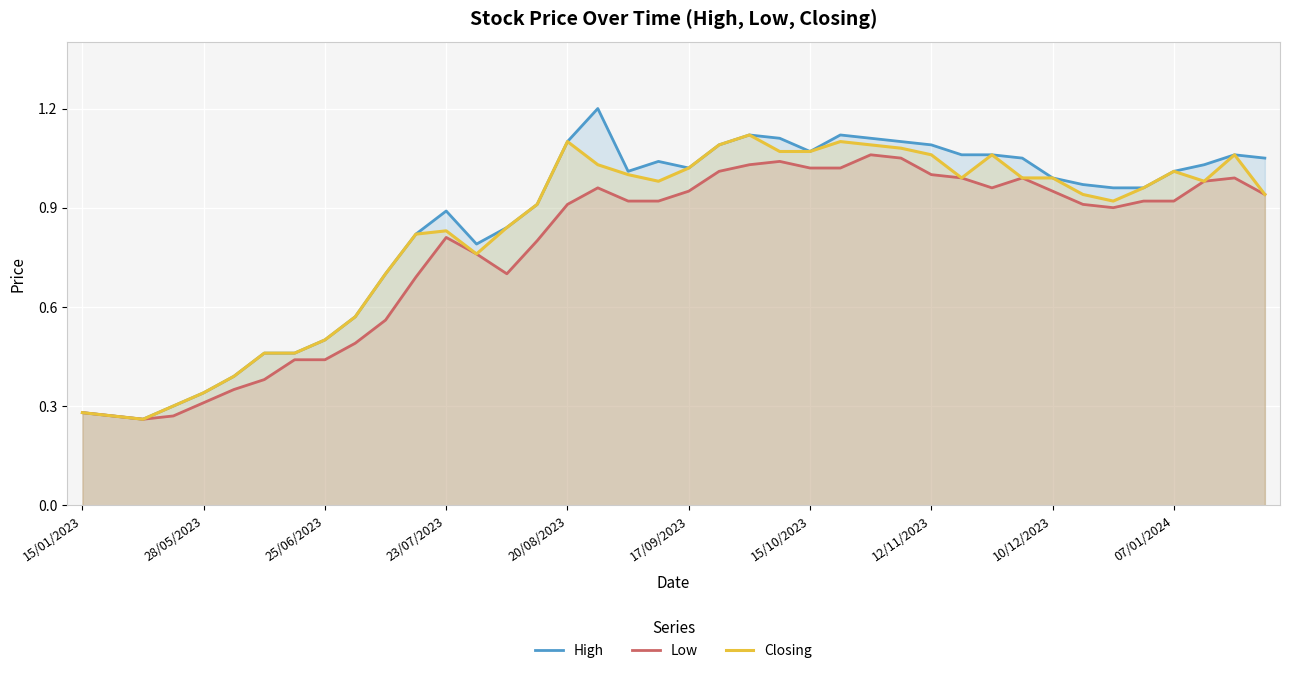

What position from the left is 13?

14